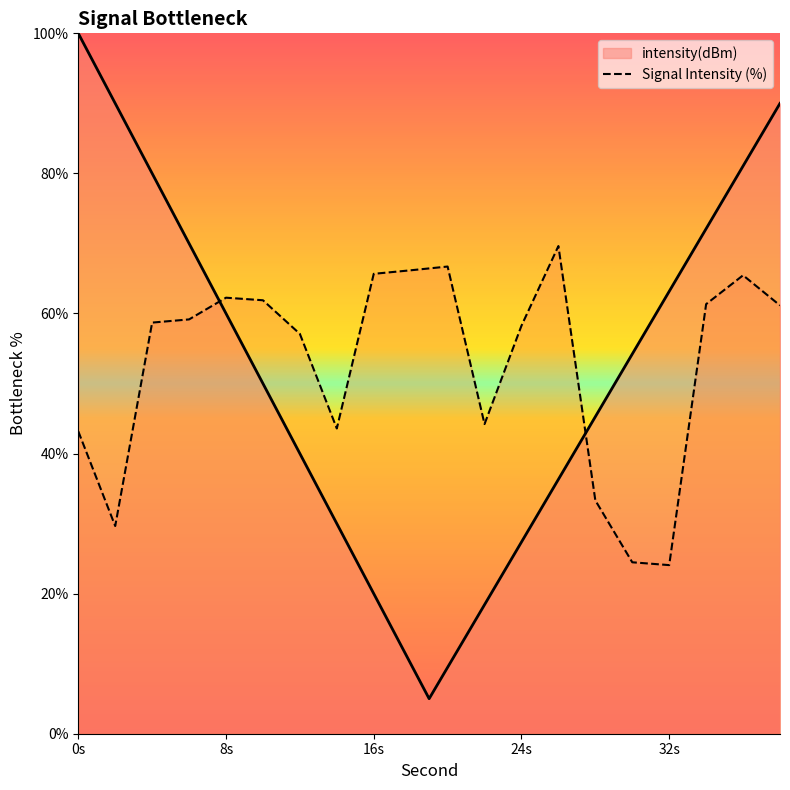

What is the value of the 7th point from the left?

57.1